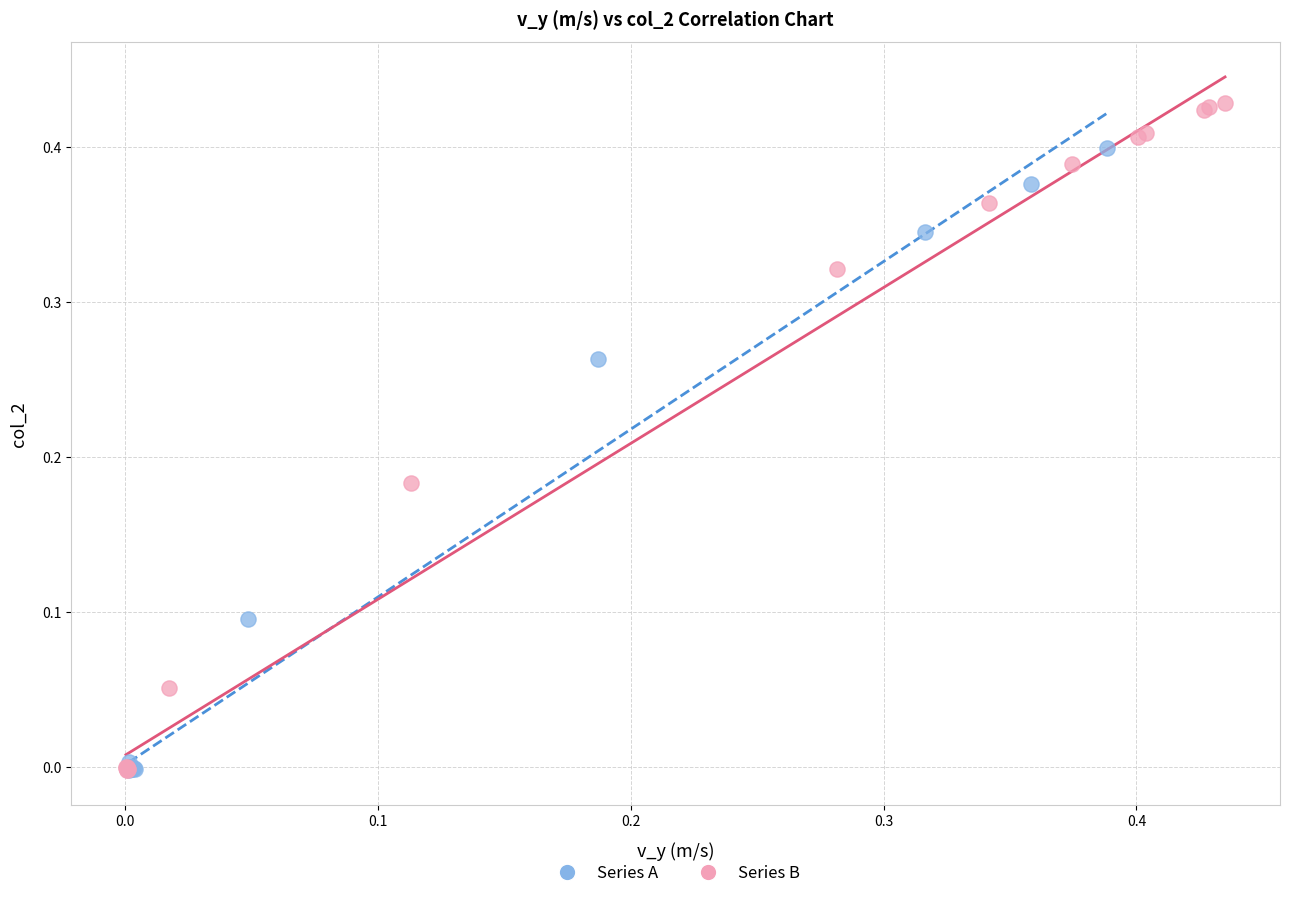

What are all the series names shown in the legend?

Series A, Series B